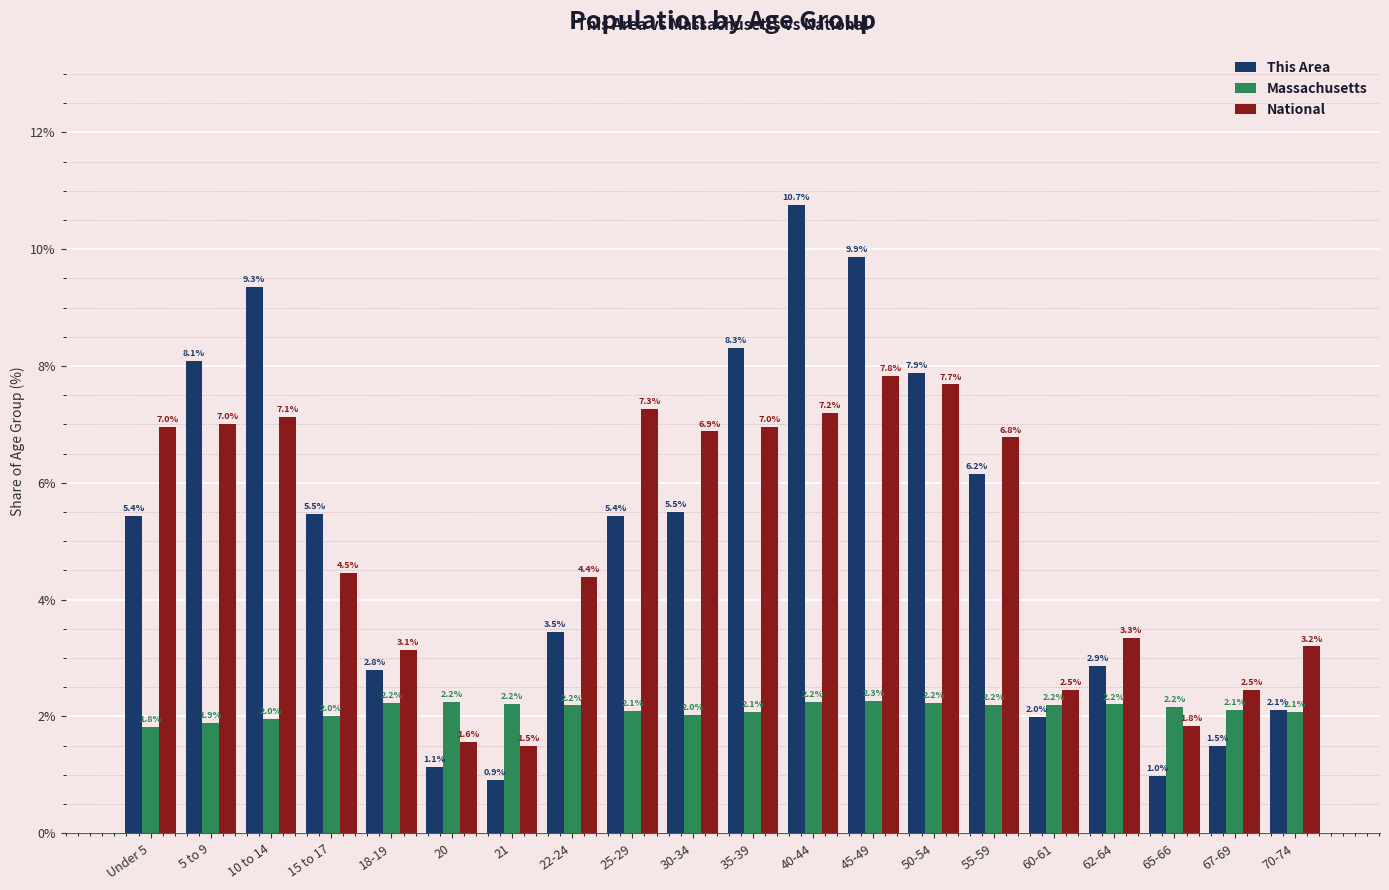

What is the difference between the highest and lowest values at 35-39?

6.2